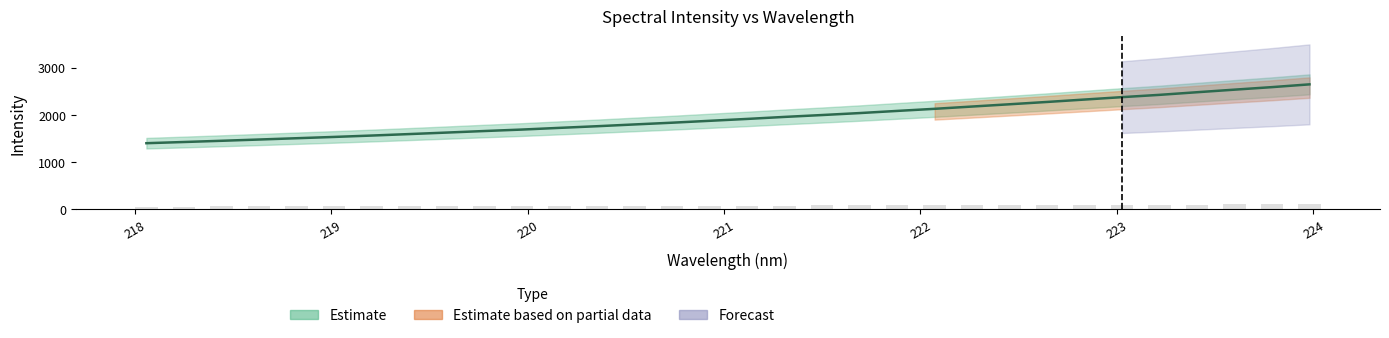

What is the label of the 29th bar from the right?

218.6332